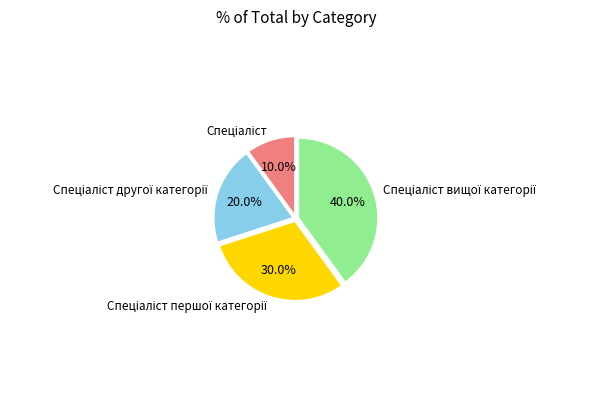

Is there any slice that represents more than half of the pie?

No